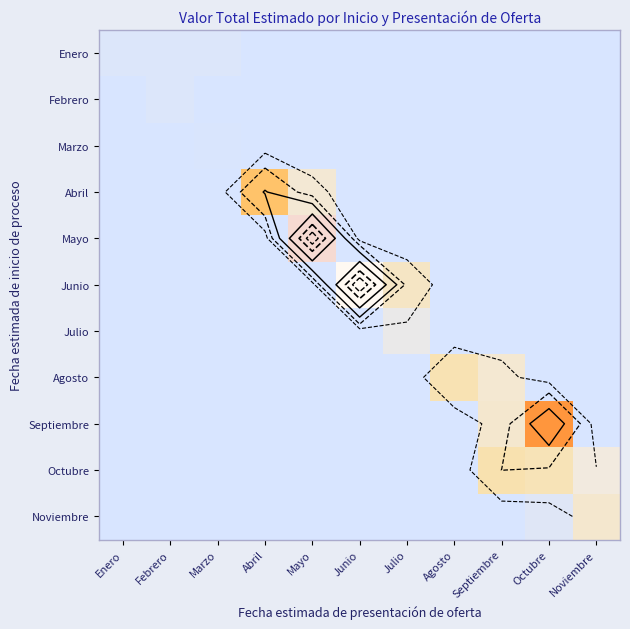

At Agosto, list the series in order from largest to smallest.

Agosto, Enero, Febrero, Marzo, Abril, Mayo, Junio, Julio, Septiembre, Octubre, Noviembre